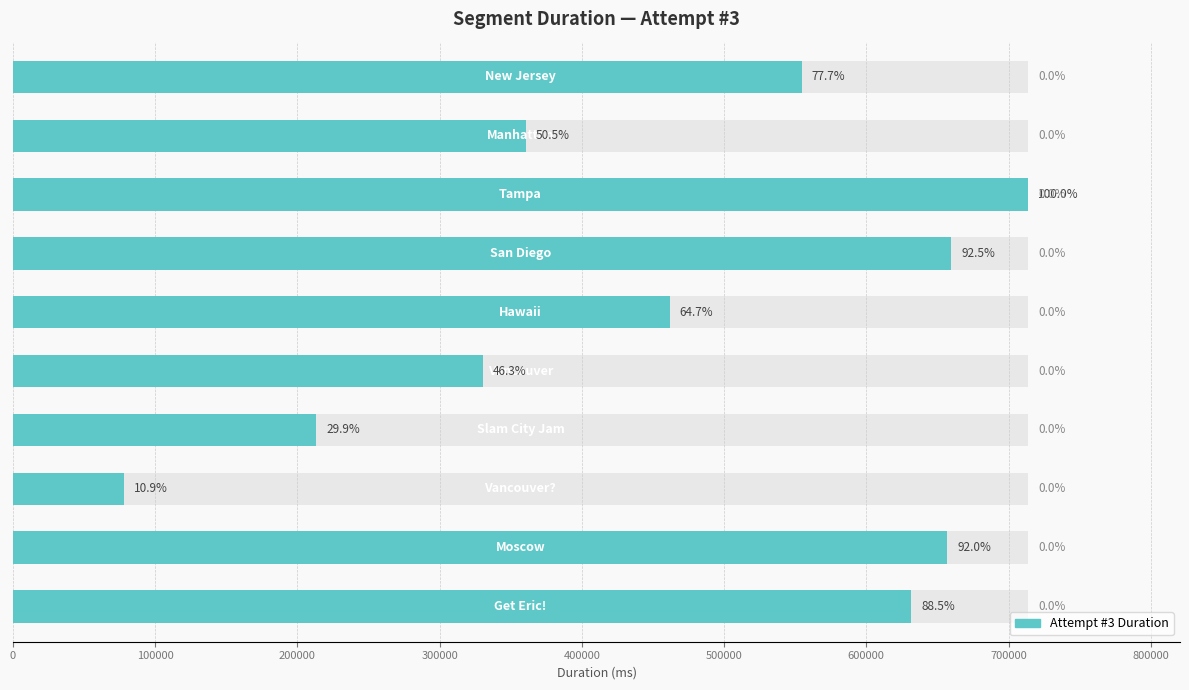

Are the bars grouped side by side (vs. stacked)?

No